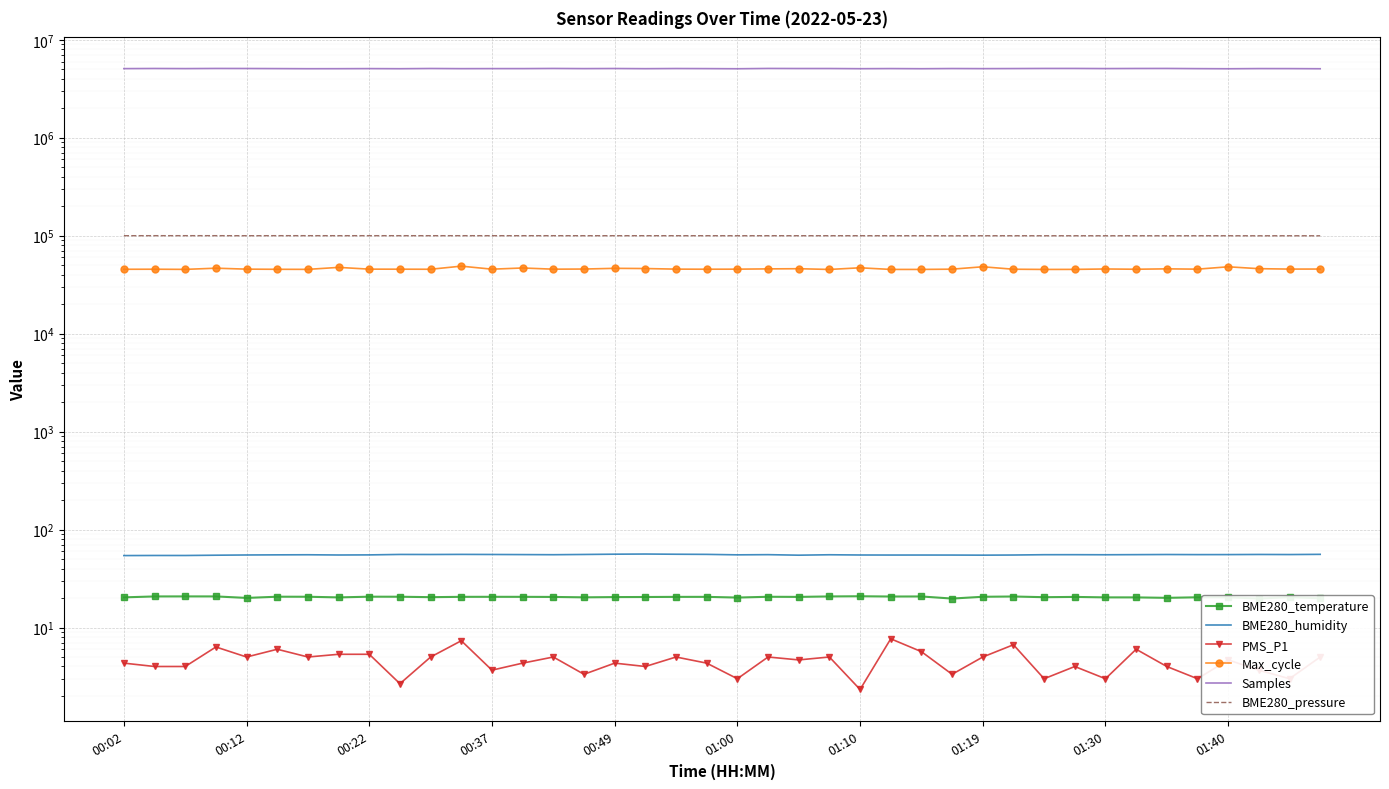

True or false: Samples and BME280_humidity intersect in this chart.

False